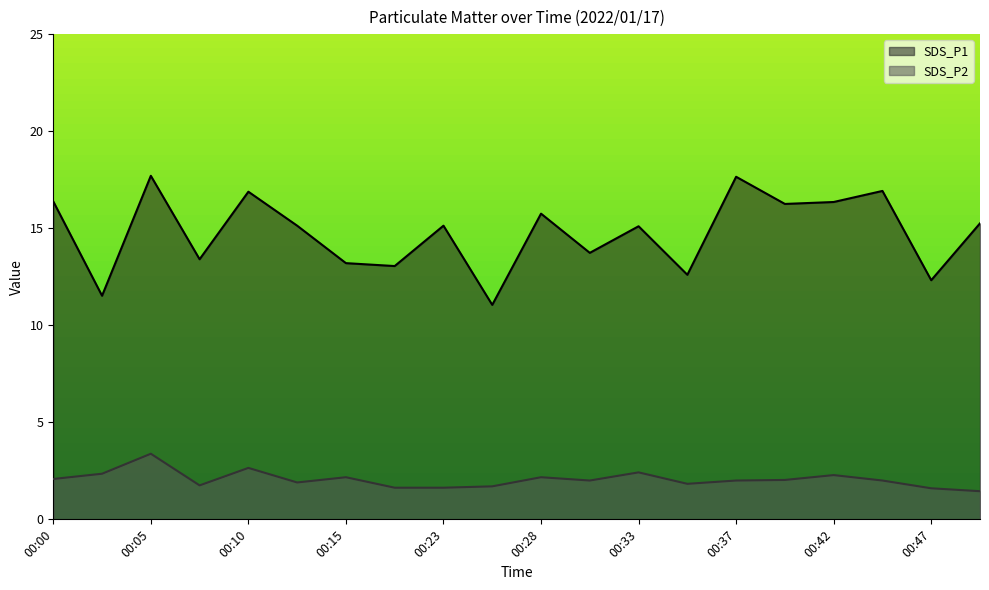

At 00:37, list the series in order from largest to smallest.

SDS_P1, SDS_P2